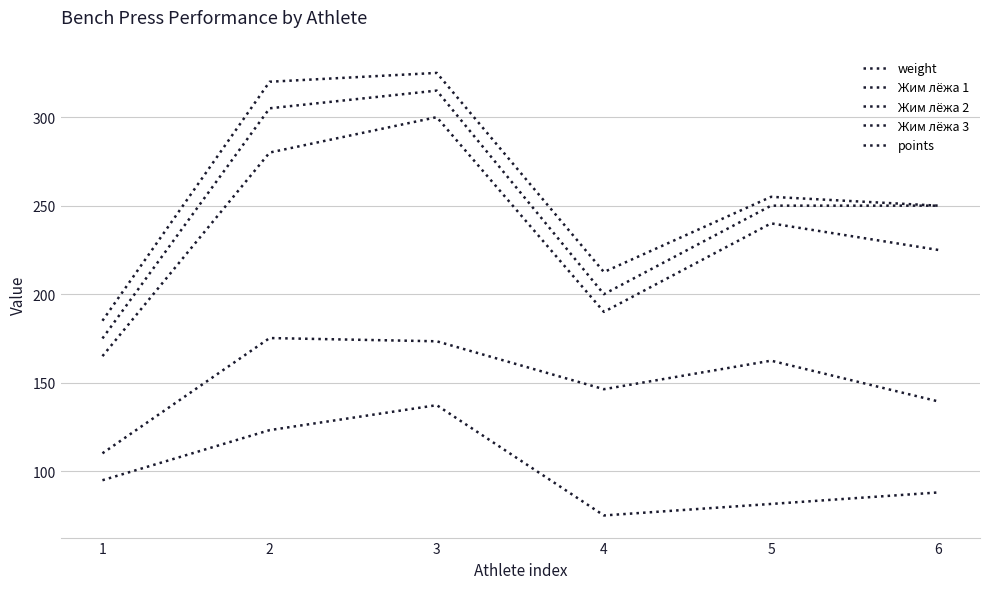

Does the chart display data point markers on the line(s)?

No